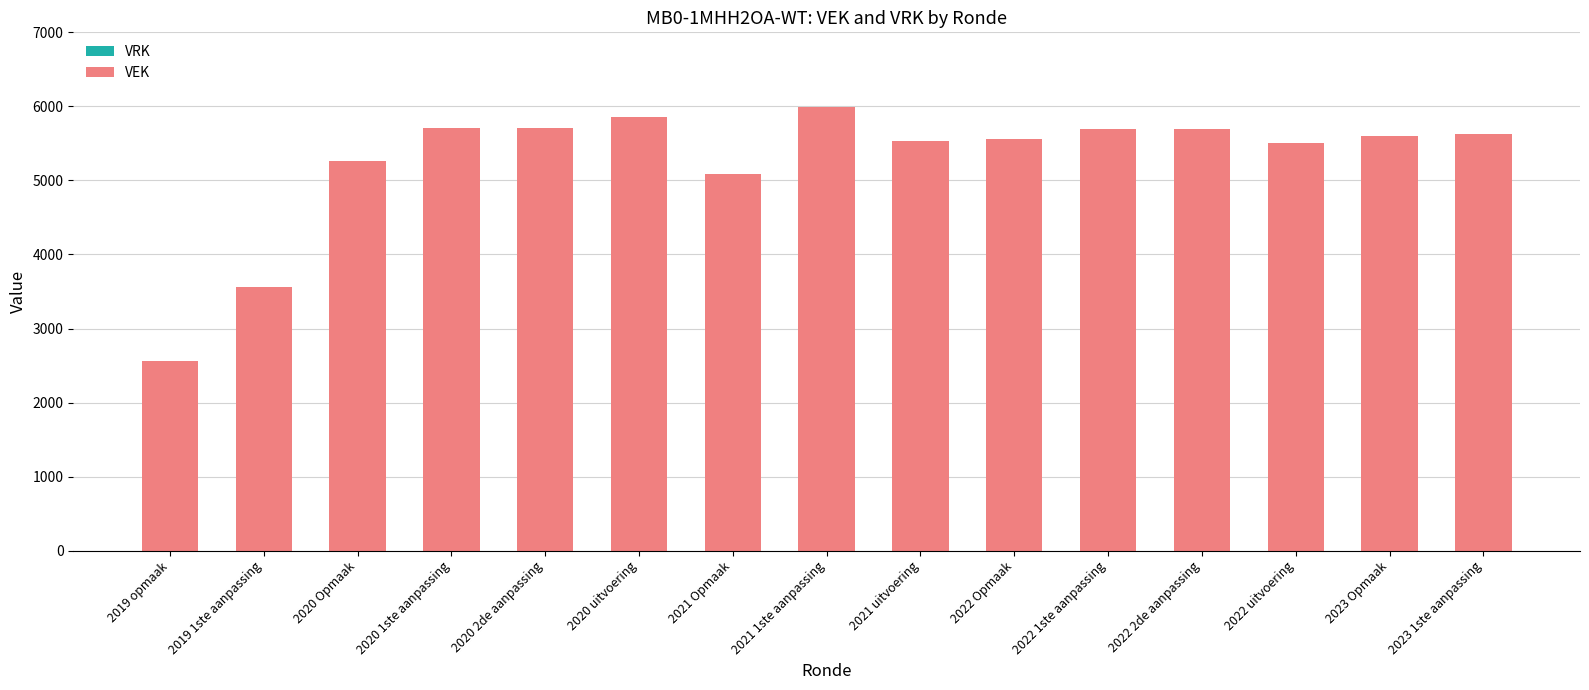

Are the bars horizontal?

No